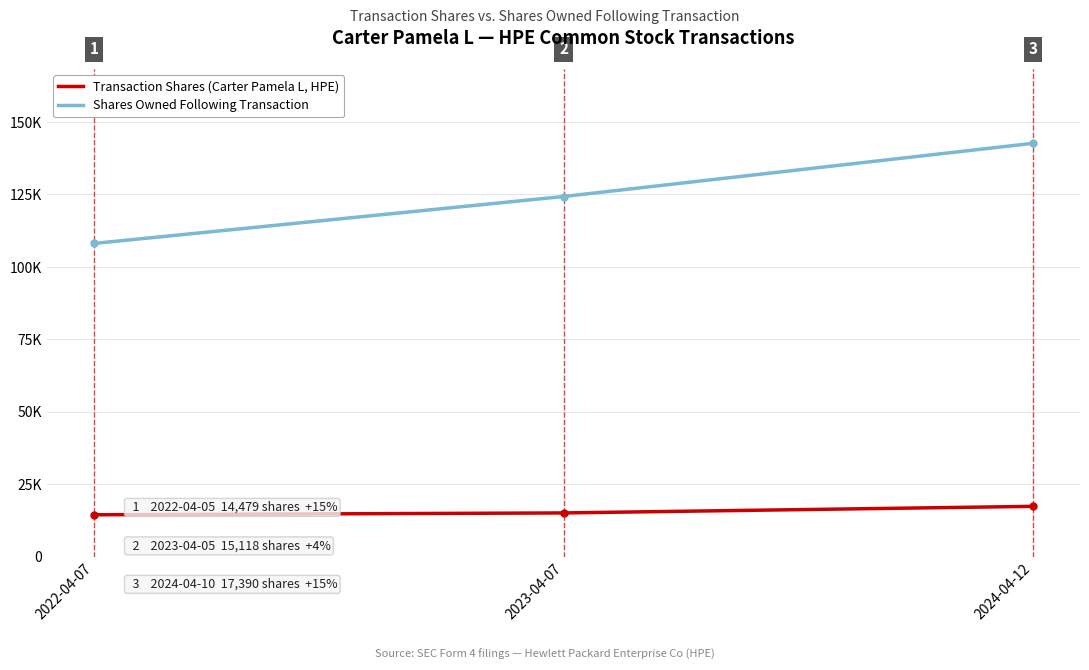

At which label does Transaction Shares (Carter Pamela L, HPE) first exceed 15118?

2024-04-12